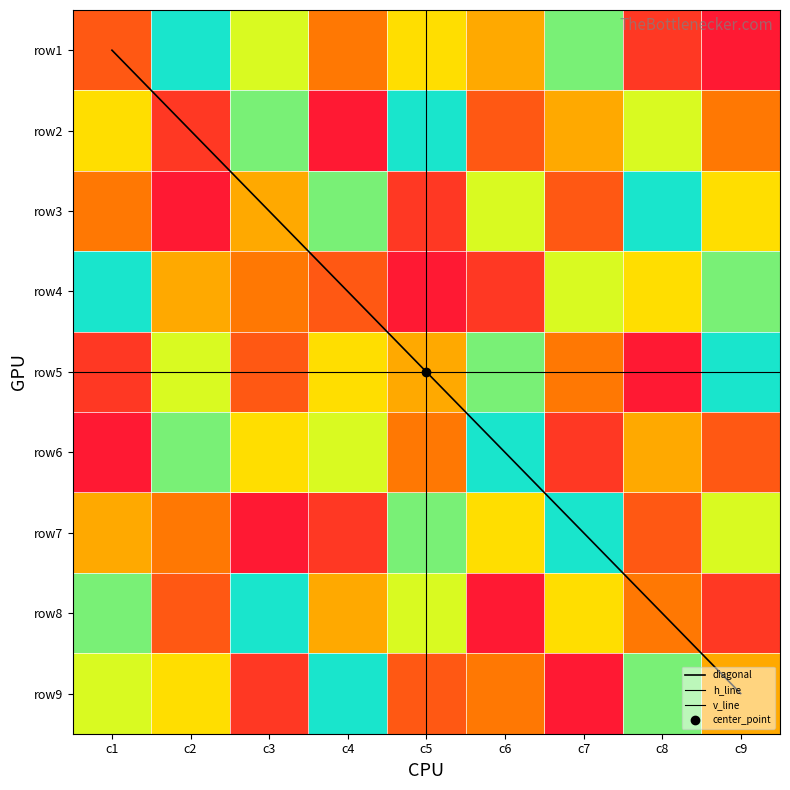

True or false: row4 has a value of 4 at c8.

True